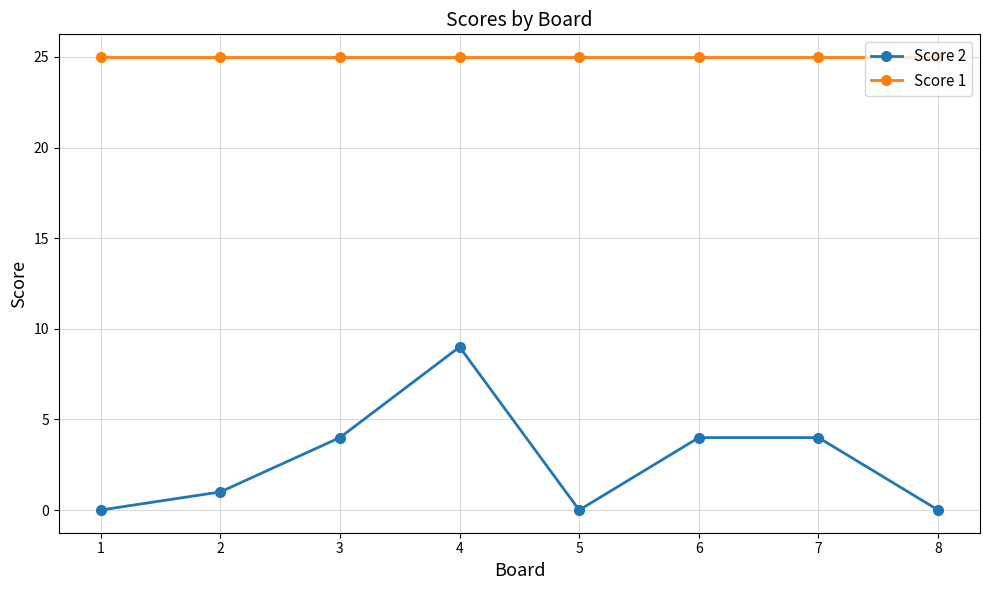

At which category is the sum across all series the highest?

4